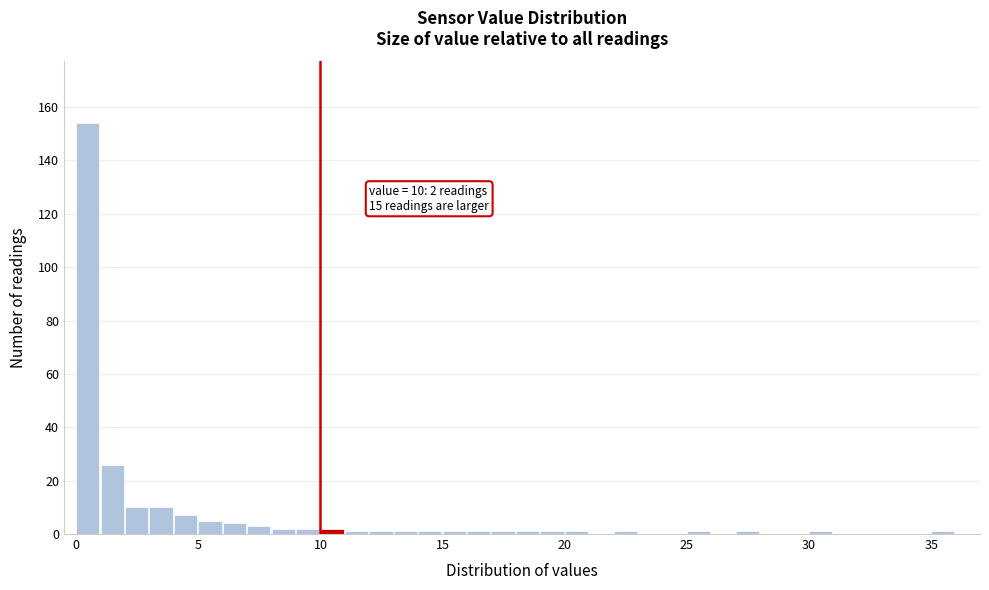

Around what value on the x-axis is the tallest bar? Give the approximate position of its centre, as read against the axis.

0.5